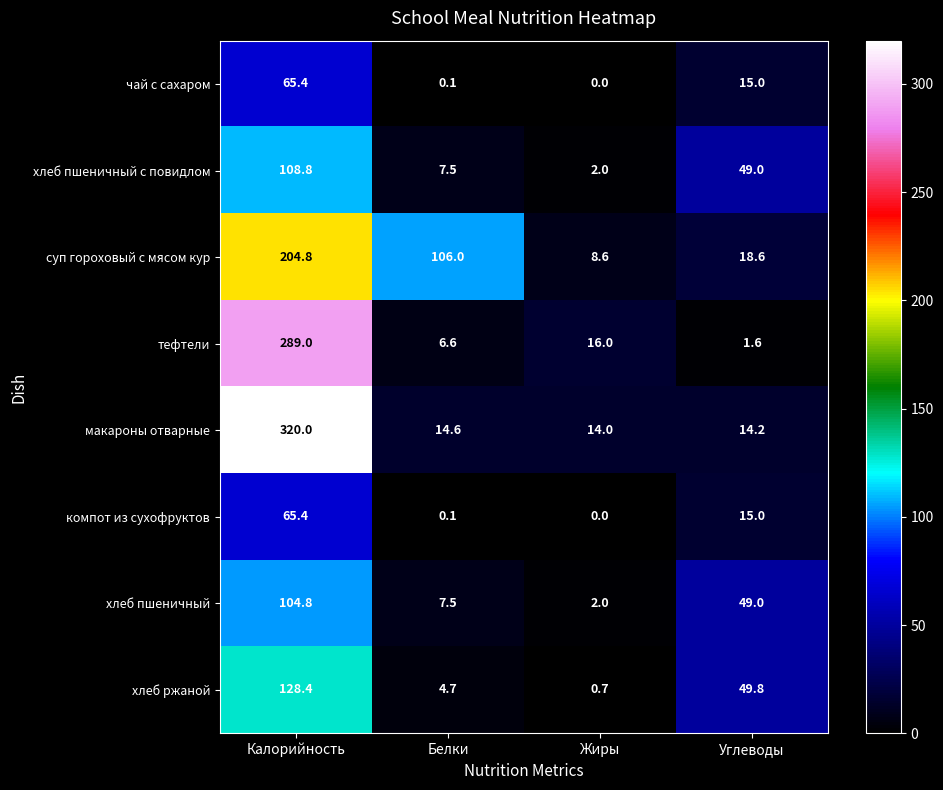

Count the number of data series in this chart.

8